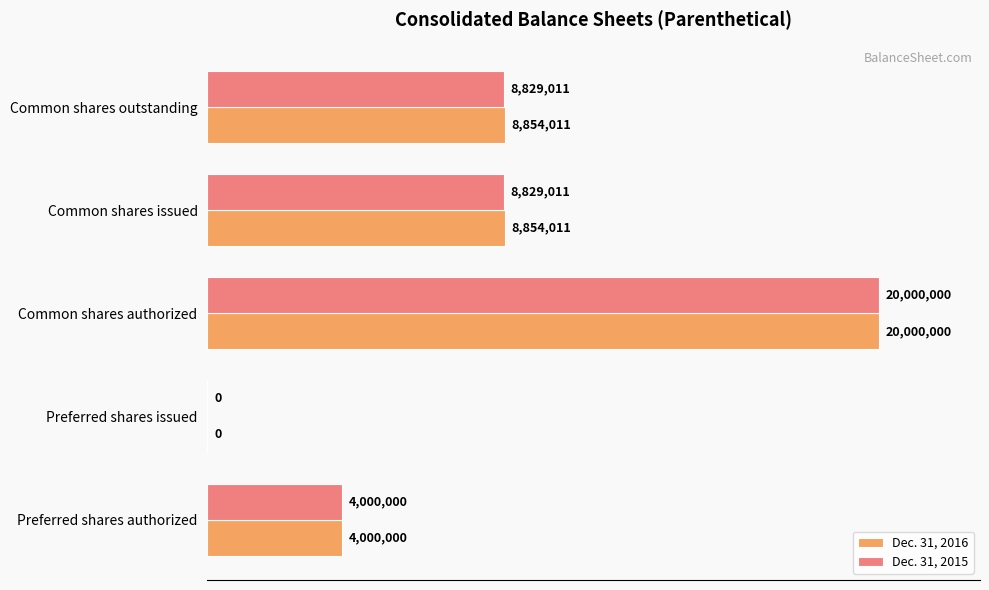

What are all the series names shown in the legend?

Dec. 31, 2016, Dec. 31, 2015